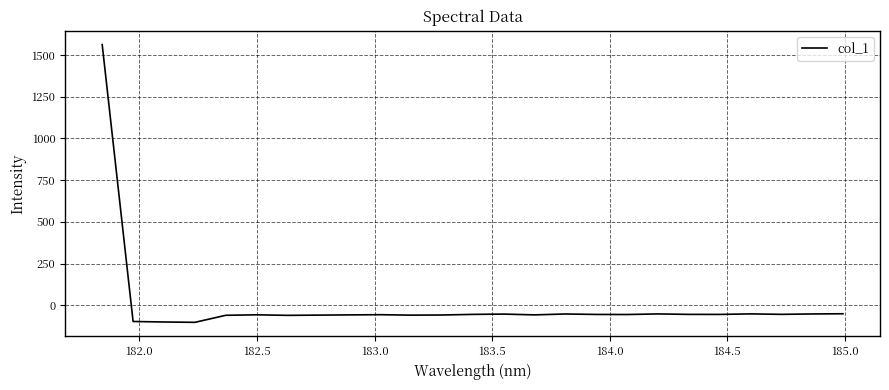

What is the maximum value shown in the chart?

1561.8